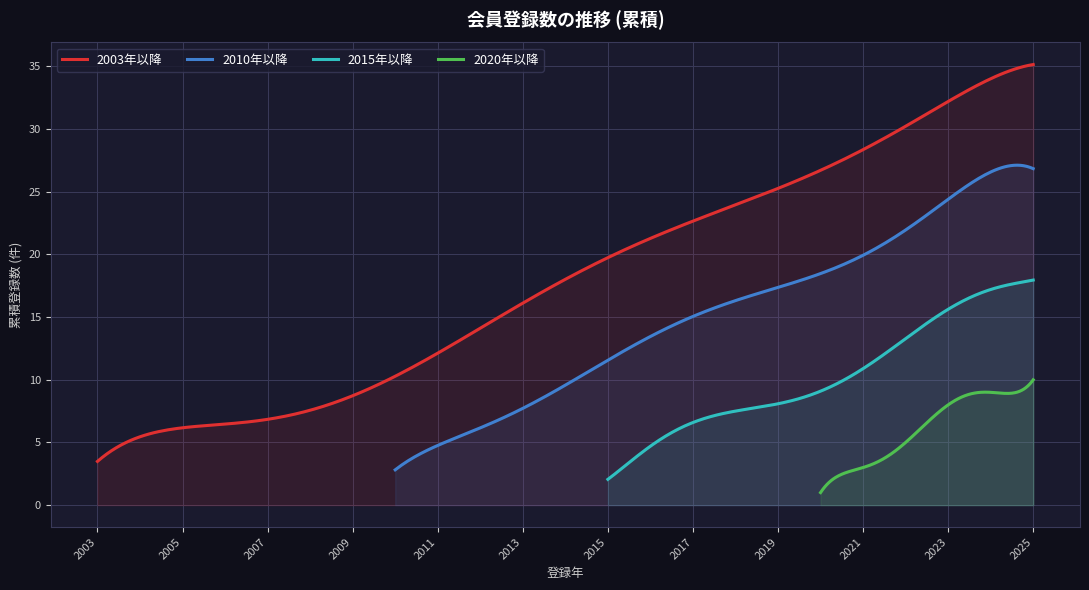

What is the minimum value for 2003年以降?

3.5